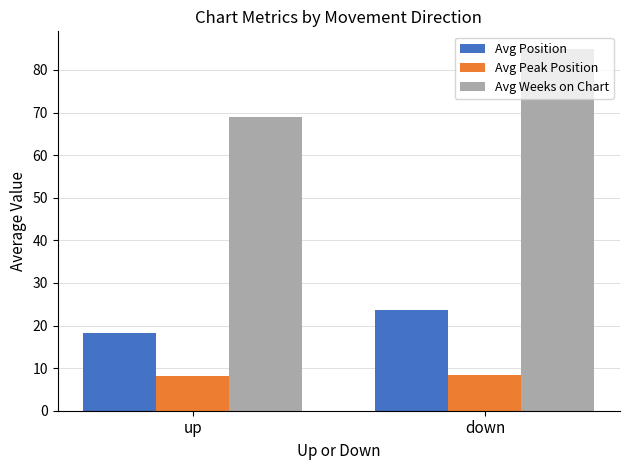

List the series in order of their overall mean, lowest first.

Avg Peak Position, Avg Position, Avg Weeks on Chart